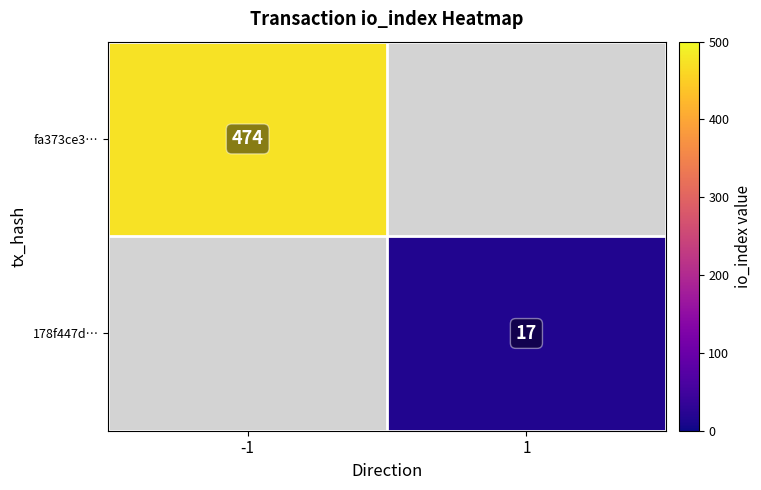

What is the maximum value shown in the chart?

474.0